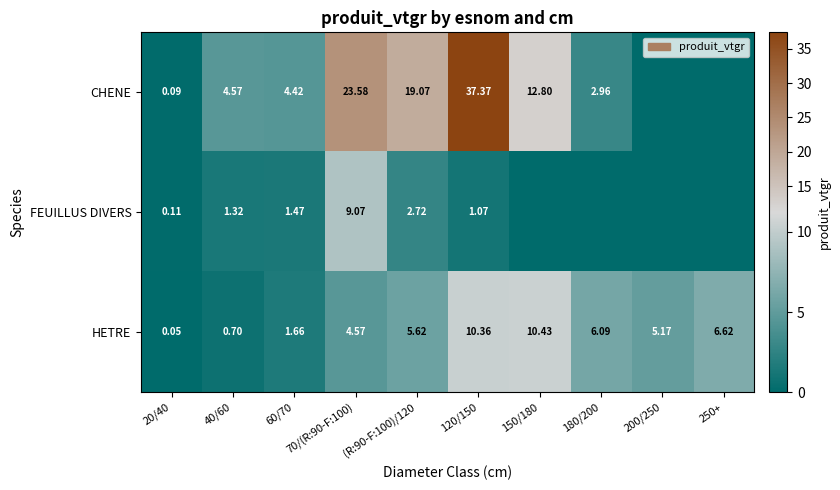

At 40/60, list the series in order from largest to smallest.

CHENE, FEUILLUS DIVERS, HETRE